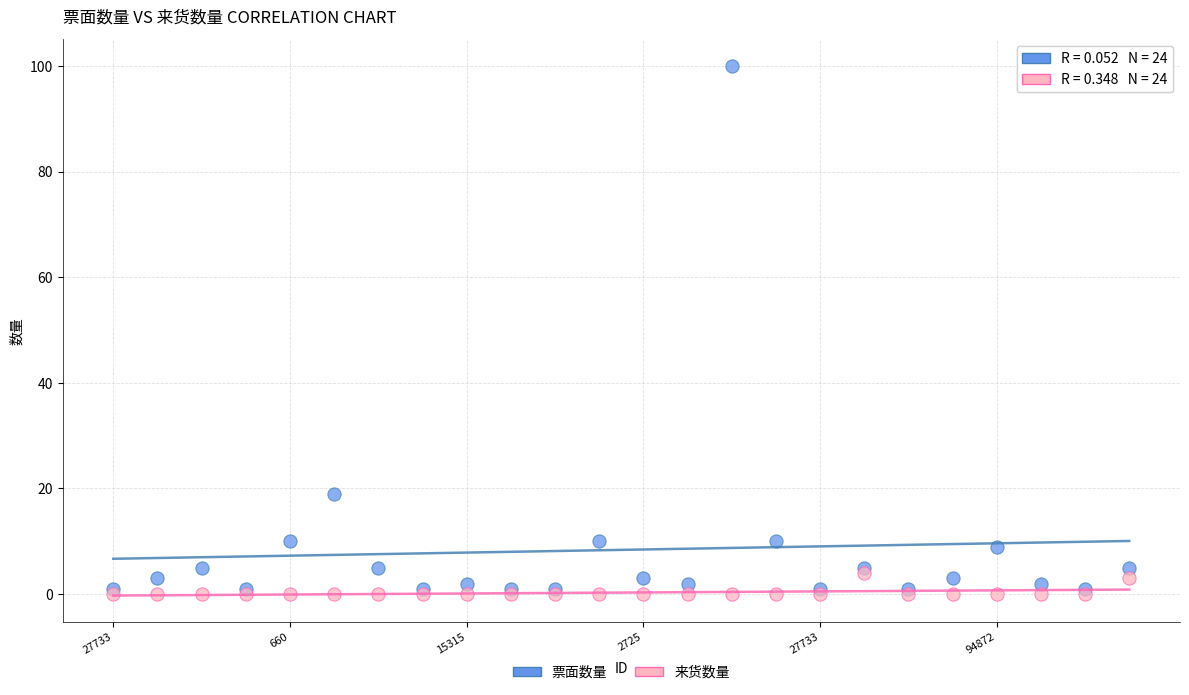

What are all the series names shown in the legend?

票面数量, 来货数量